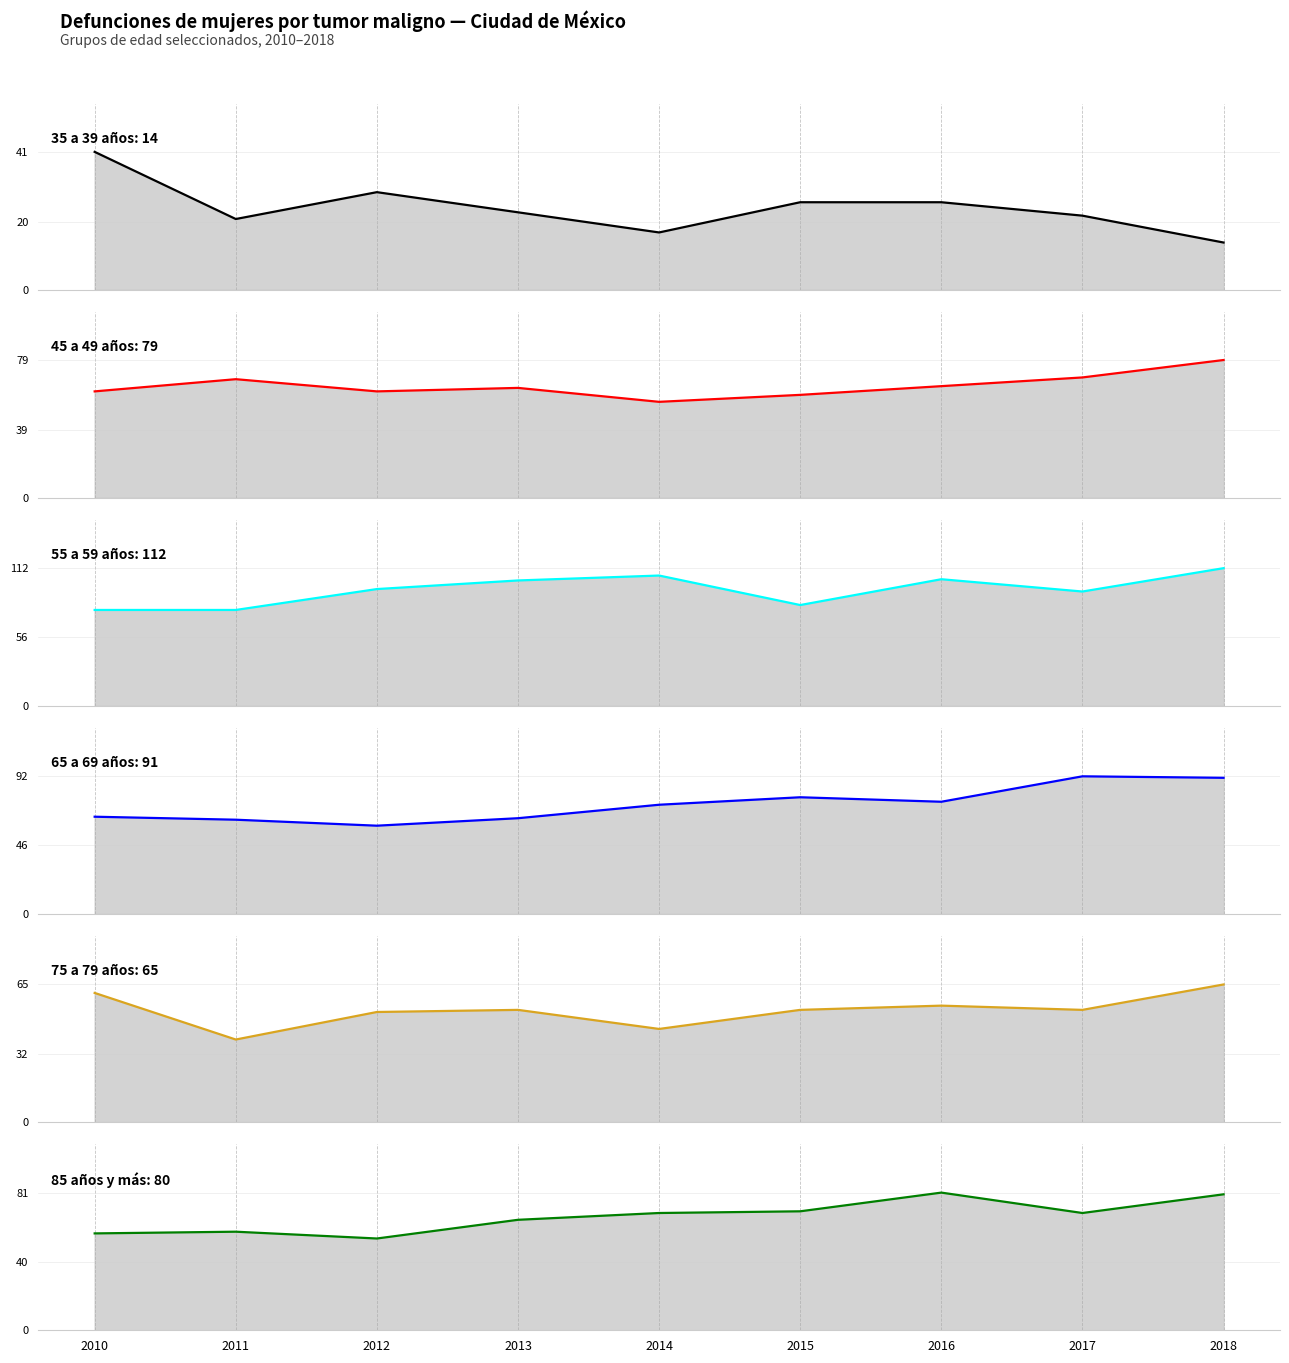

Is the value of 55 a 59 años at 2011 greater than the value of 65 a 69 años at 2012?

Yes